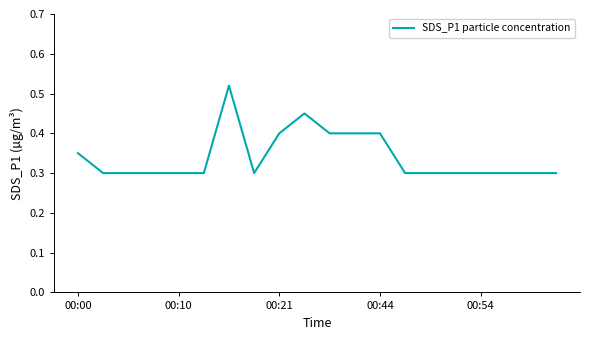

How many lines are shown in the chart?

1